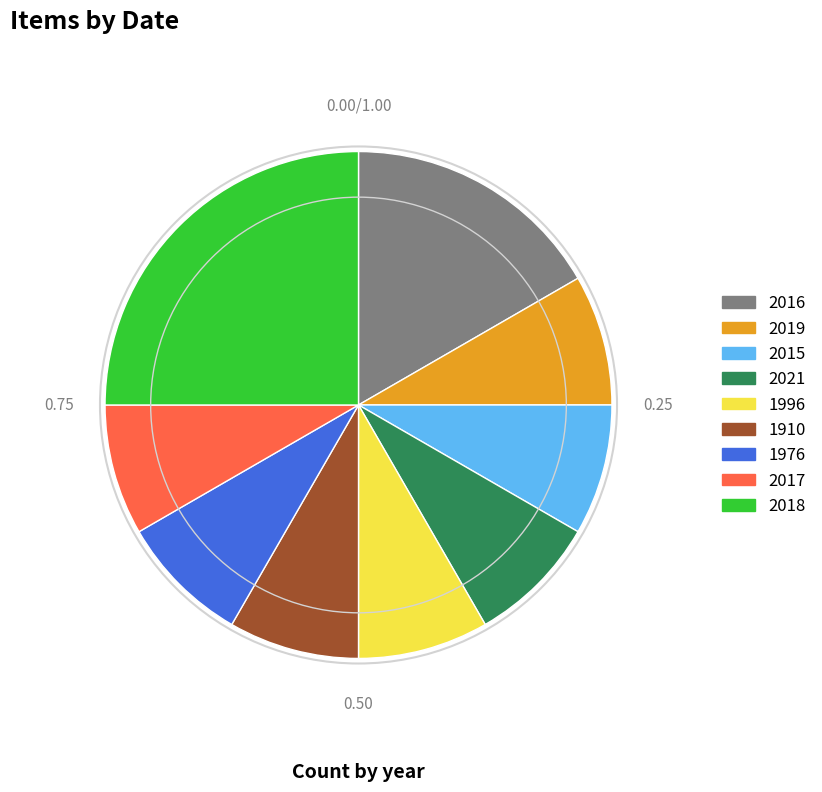

Is the sum of 1976 and 1910 greater than half?

No